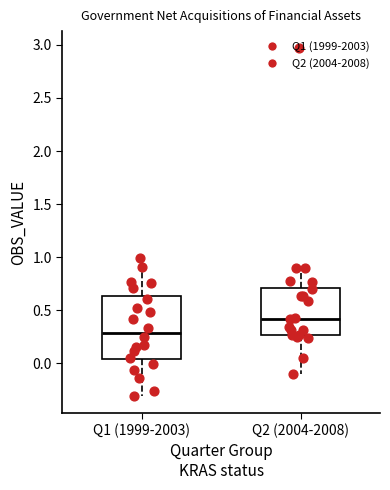

Which box has the lowest median line?

Q1 (1999-2003)